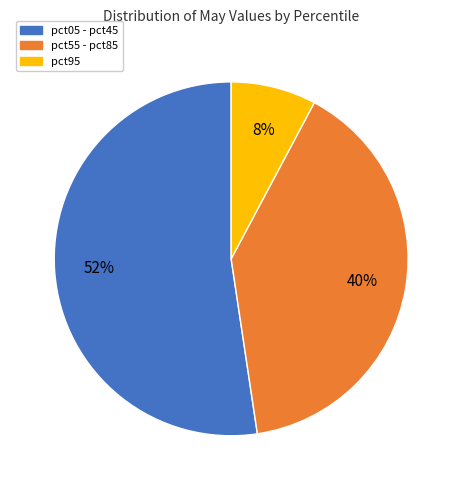

To the nearest percent, what is the average slice percentage?

33%